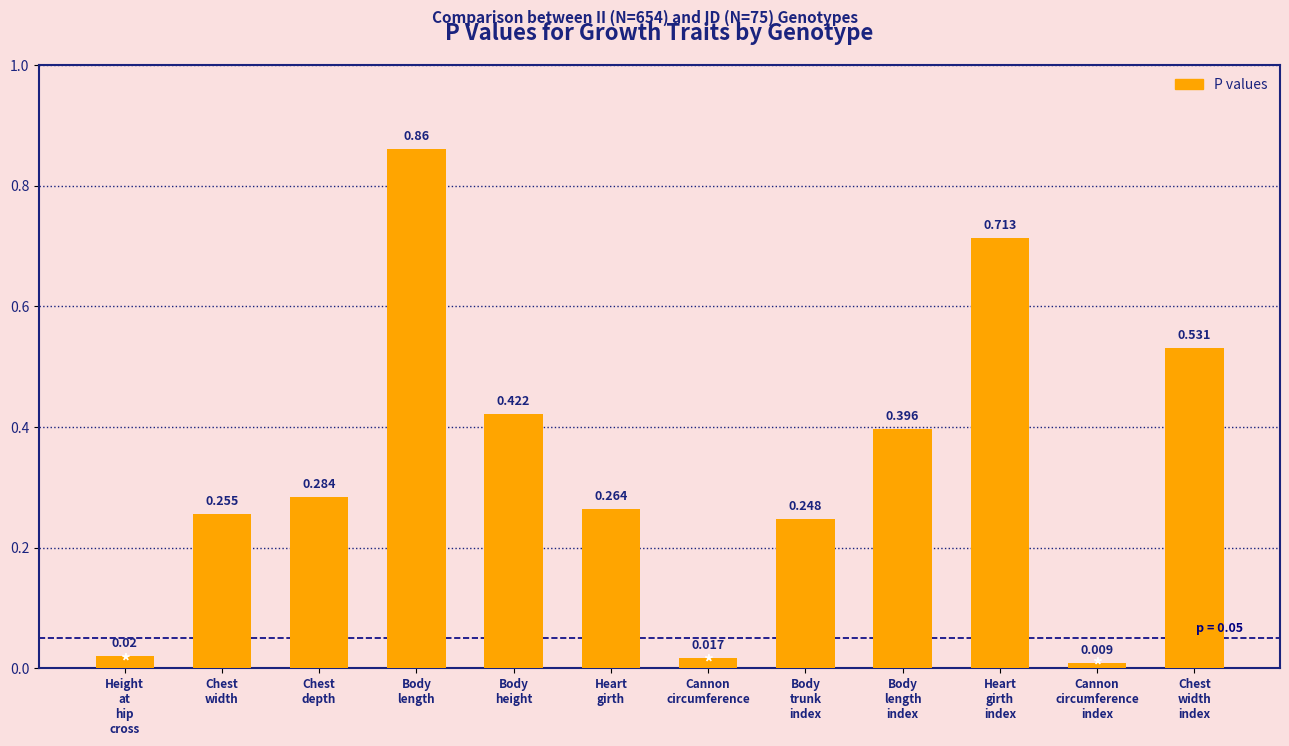

At which category does the chart reach its minimum across all series?

Cannon
circumference
index